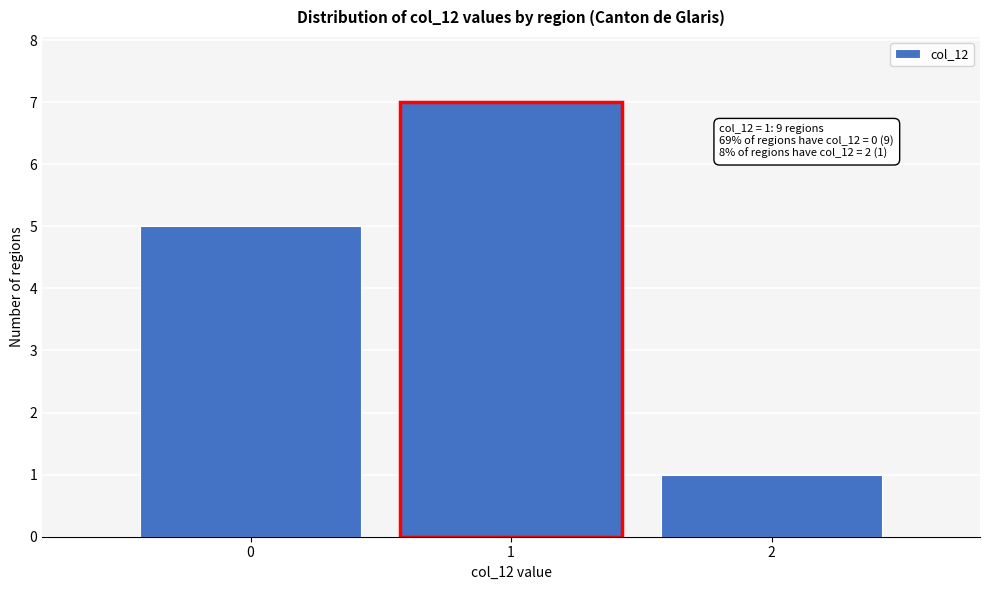

Which range on the x-axis has the tallest bar?

0.5 to 1.5